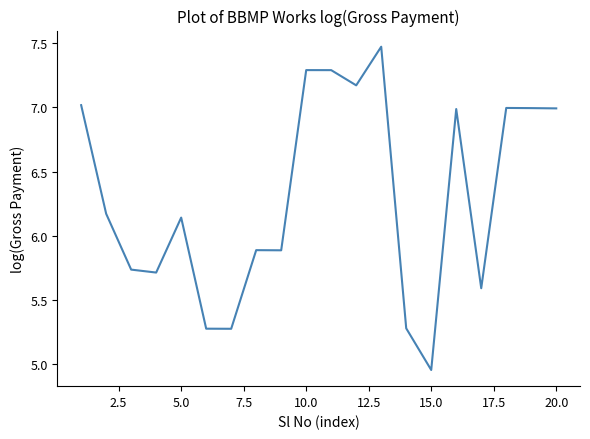

What is the difference between the maximum and second lowest values?

2.2